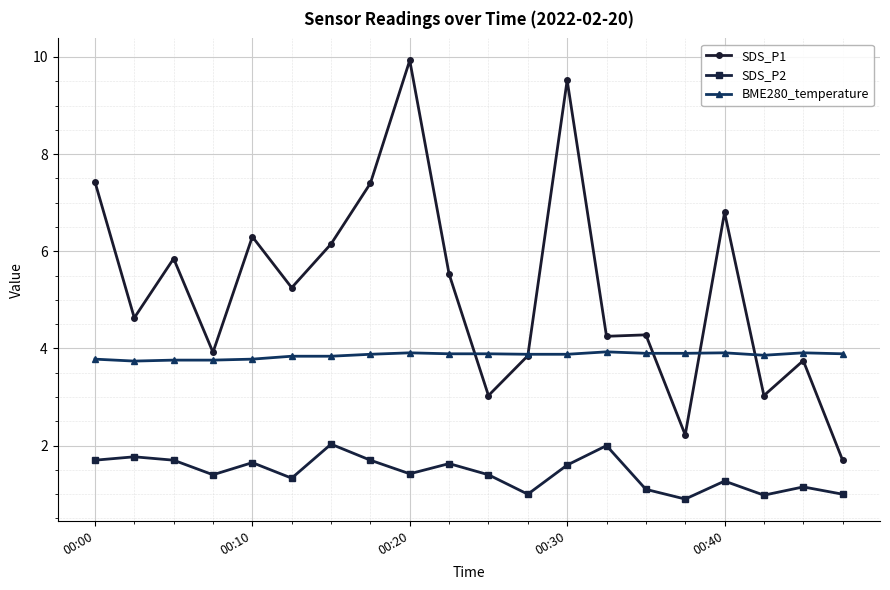

What is the difference between the maximum and minimum values in the SDS_P2 series?

1.1